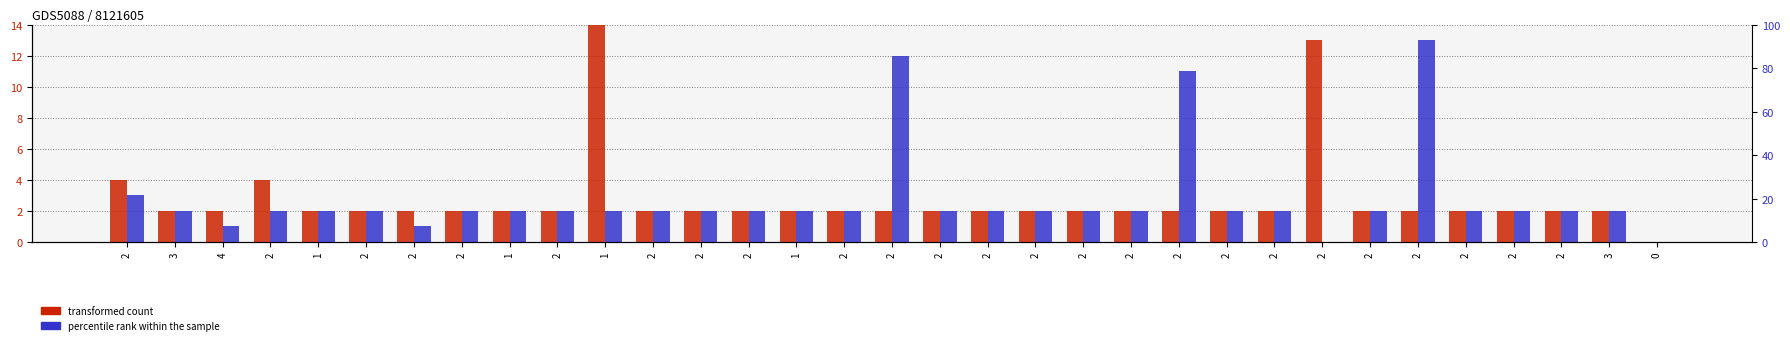

At how many categories does at least one series exceed 11?

4